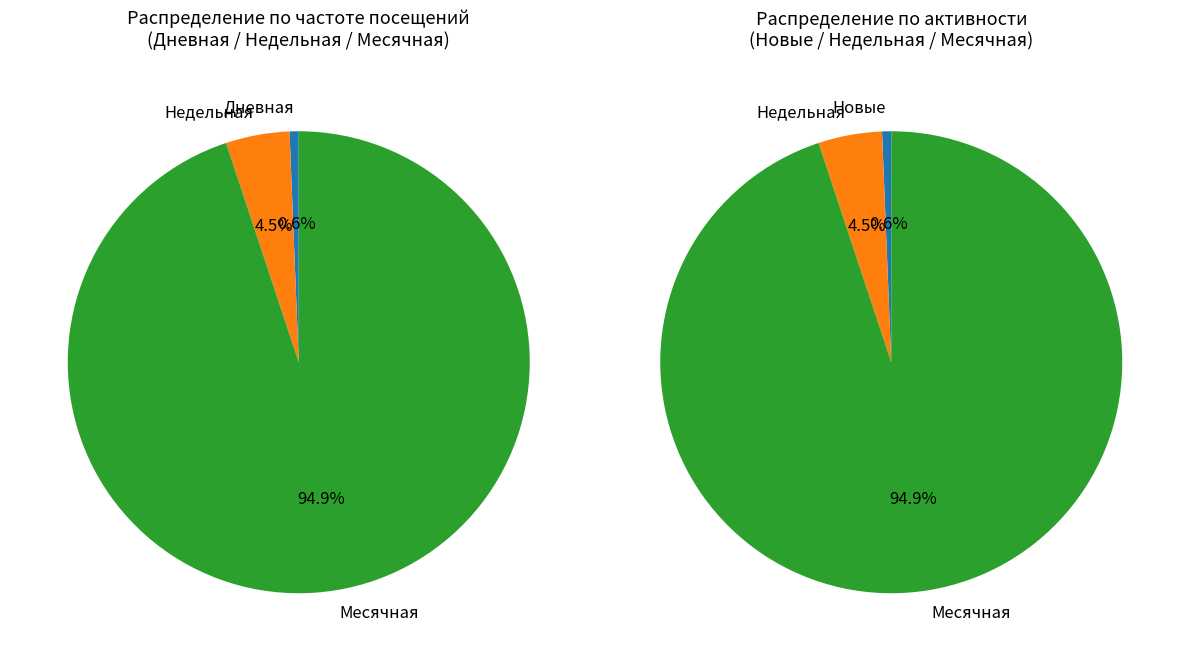

Does Новые represent more than half of the total?

No